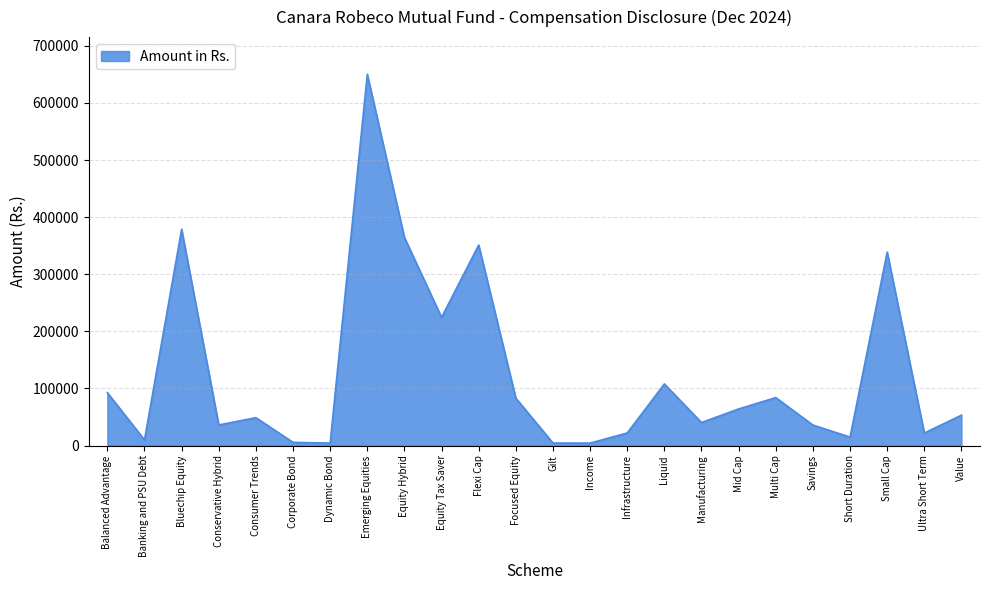

What value does the data have at Savings?

35982